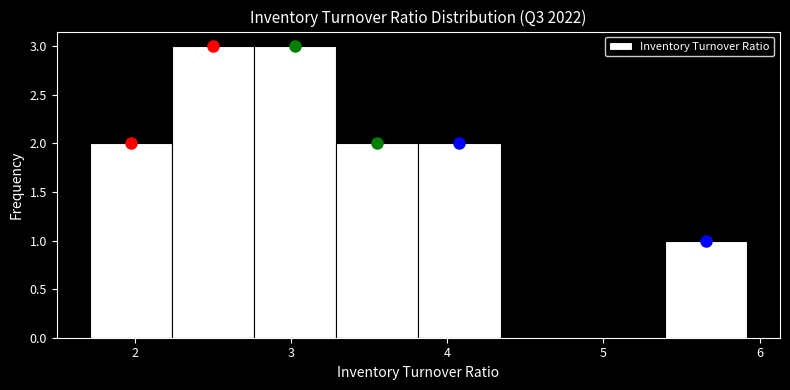

Reading left to right, list every bar in this chart as the range it spans on the x-axis followed by its height. Neither the bar edges nor the heights are printed on the chart, so give them approximately, as read against the axes.

1.7 to 2.2: 2
2.2 to 2.8: 3
2.8 to 3.3: 3
3.3 to 3.8: 2
3.8 to 4.3: 2
4.3 to 4.9: 0
4.9 to 5.4: 0
5.4 to 5.9: 1